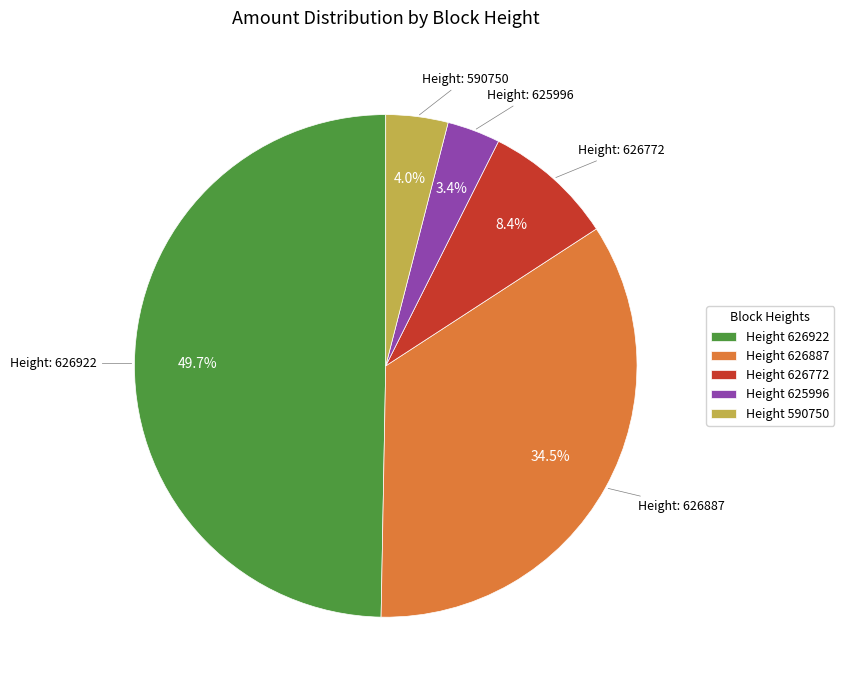

Does Height 626887 represent more than half of the total?

No